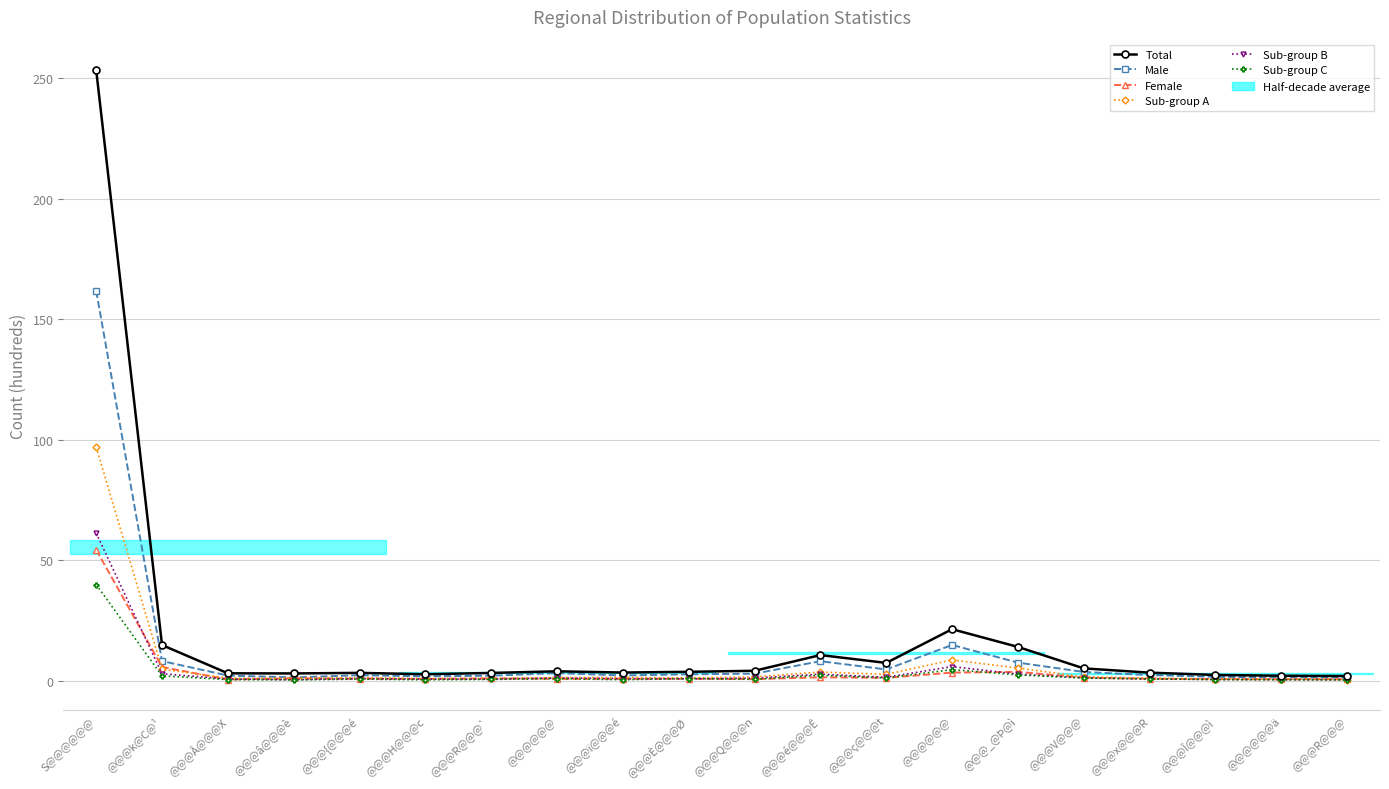

In Sub-group C, how many points are higher than both neighbors (excluding endpoints)?

5